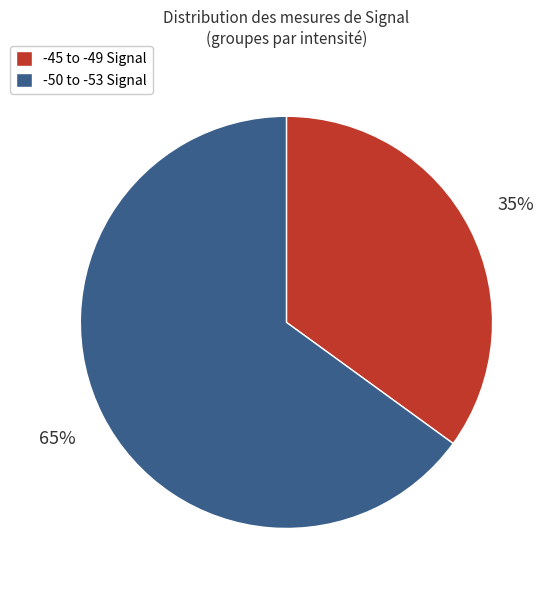

Count the number of slices in the pie.

2